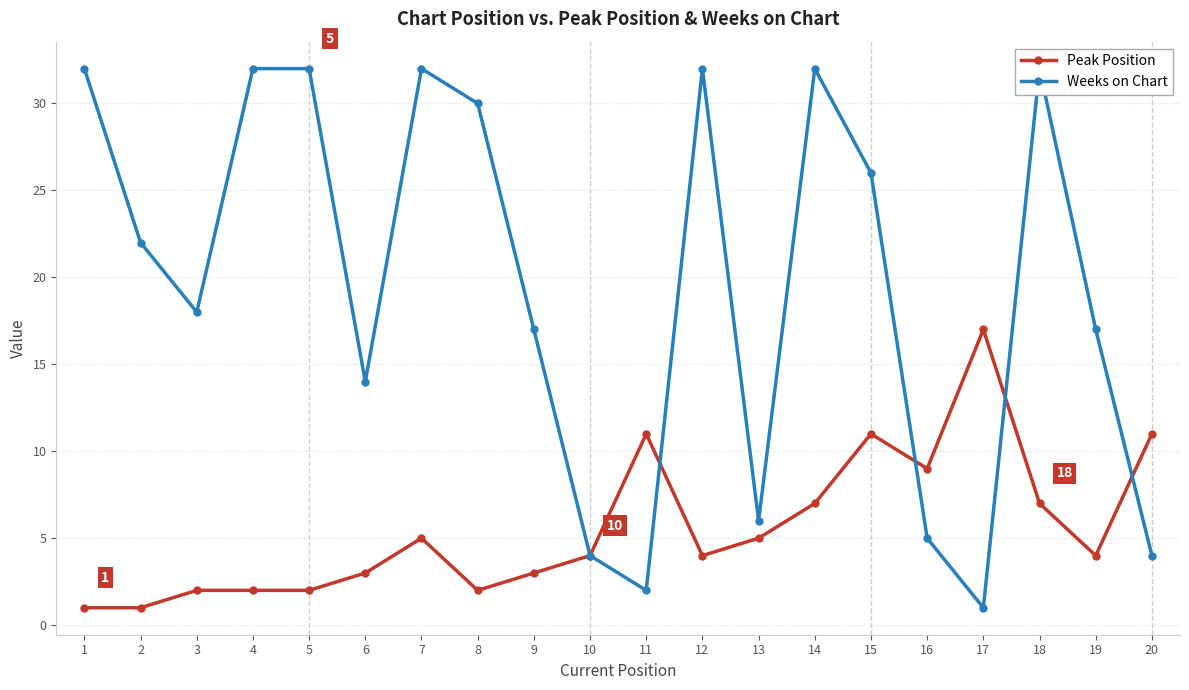

Rank the series at 1 from lowest to highest value.

Peak Position, Weeks on Chart